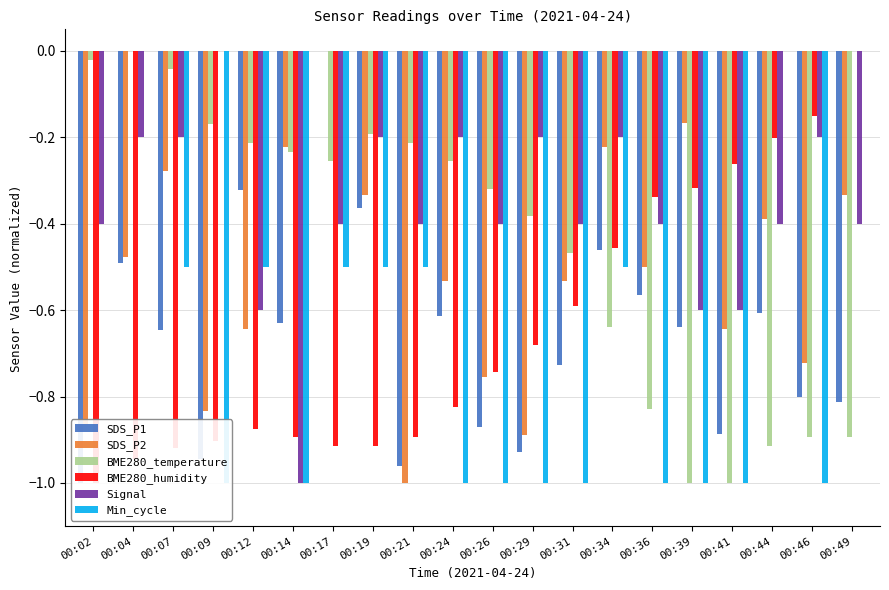

How many bars are there in each group?

6